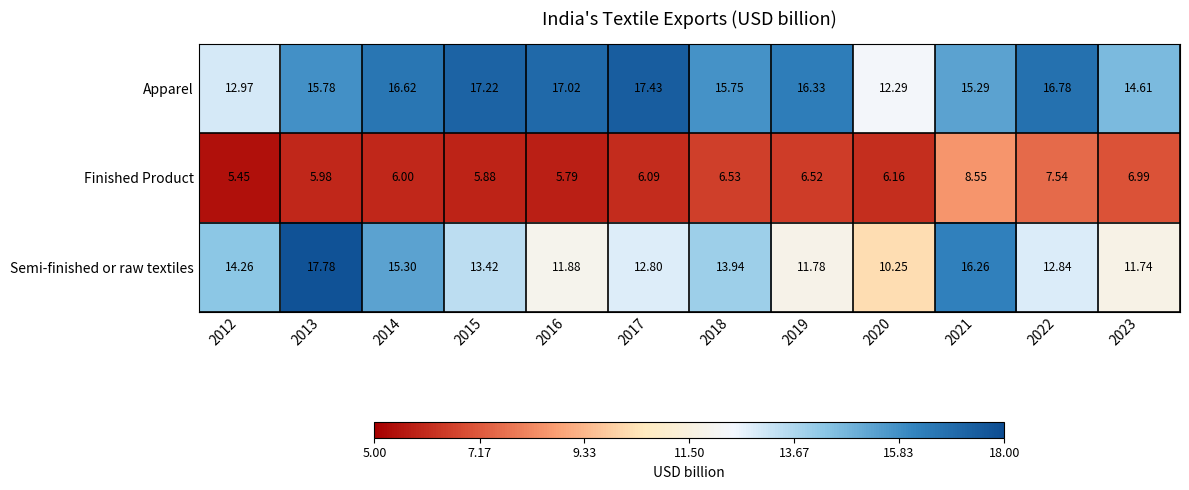

At 2022, list the series in order from smallest to largest.

Finished Product, Semi-finished or raw textiles, Apparel